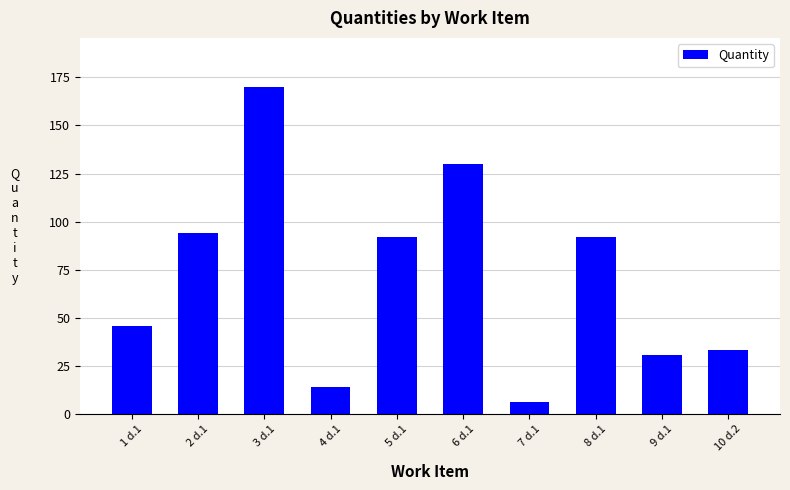

What is the difference between the second highest and minimum values?

123.6